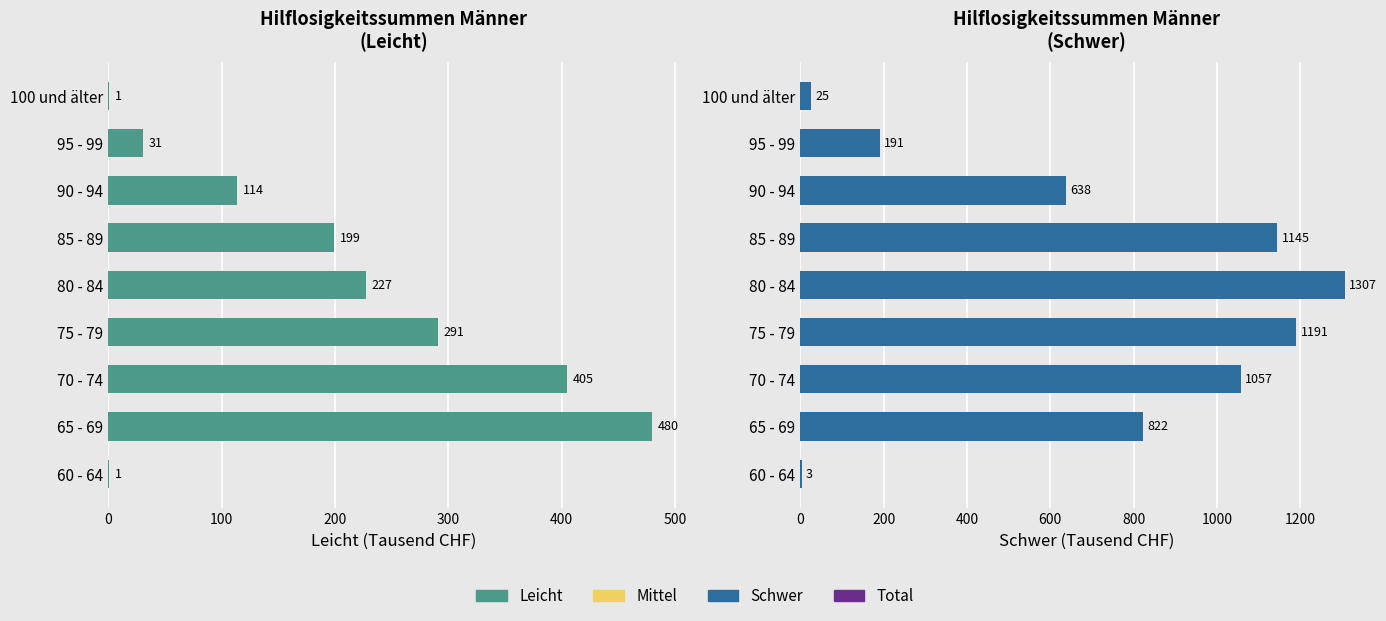

True or false: Schwer has a value of 730 at 75 - 79.

False